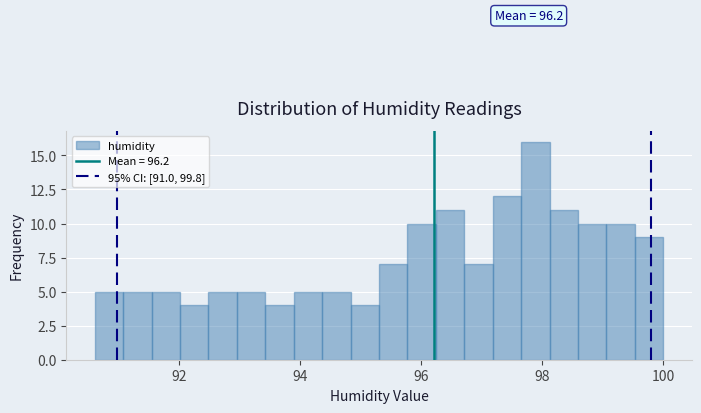

Read against the x-axis, roughly where is the centre of the tallest bar?

97.8